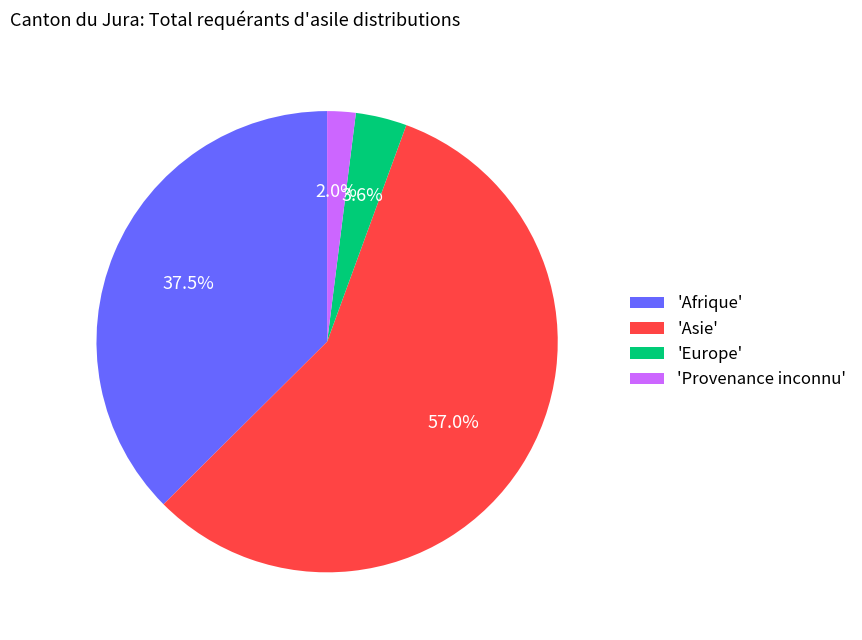

What is the largest slice in the pie chart?

'Asie'